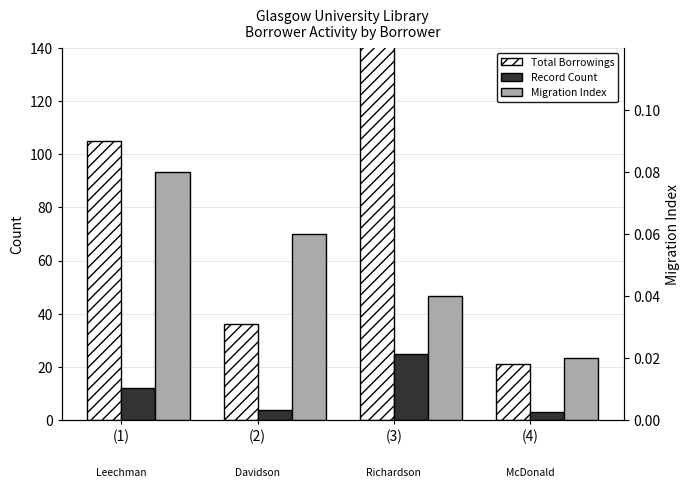

Which series has the largest total across all categories?

Total Borrowings